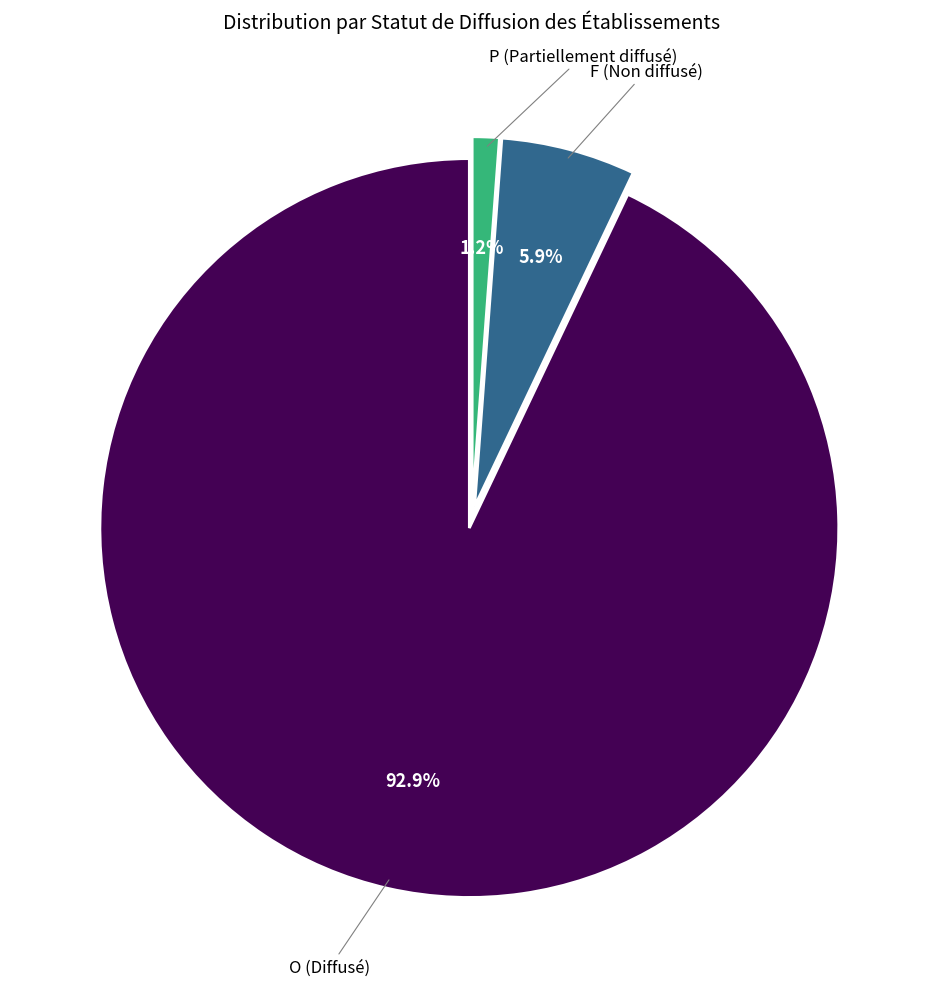

Is there a majority slice in this chart?

Yes